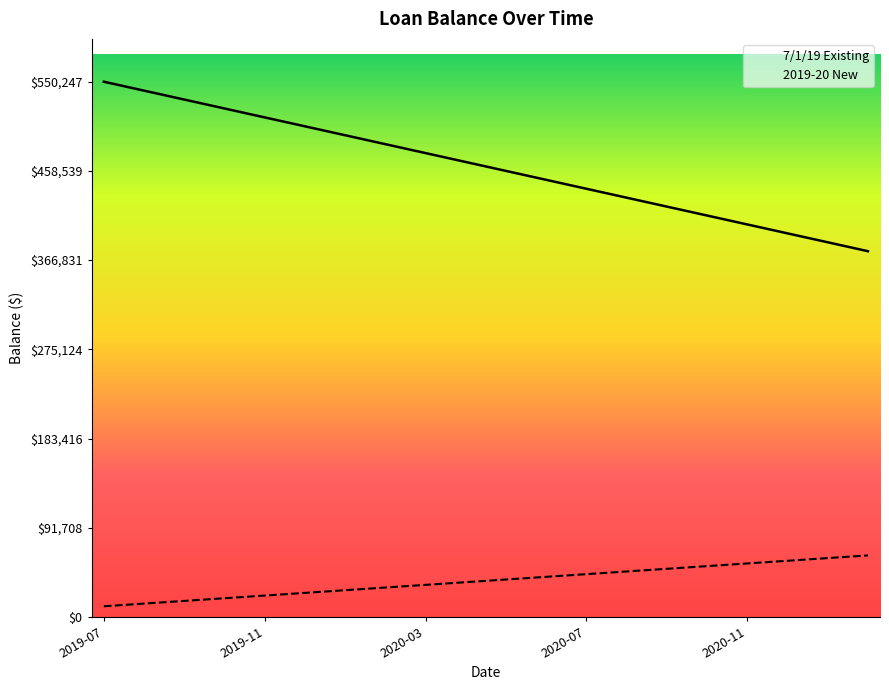

Which series has the largest range (max minus min)?

7/1/19 Existing